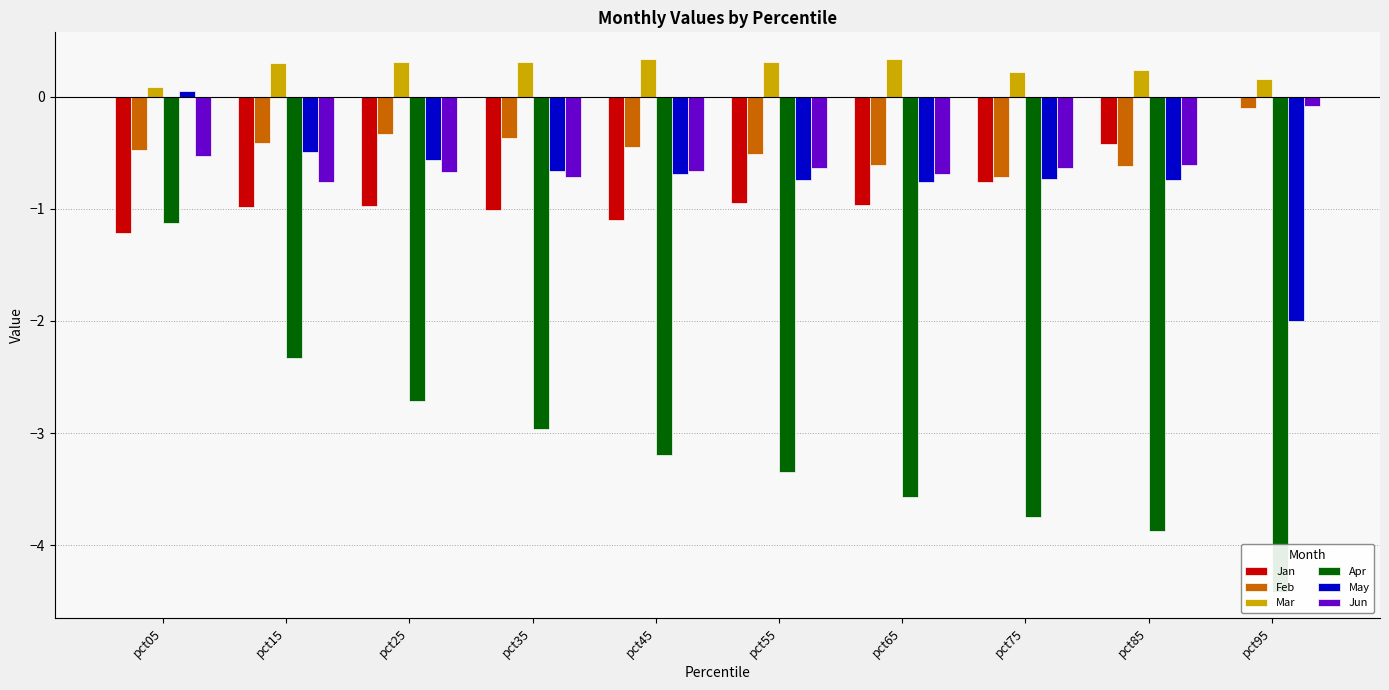

Which series changed the most between pct15 and pct25?

Apr